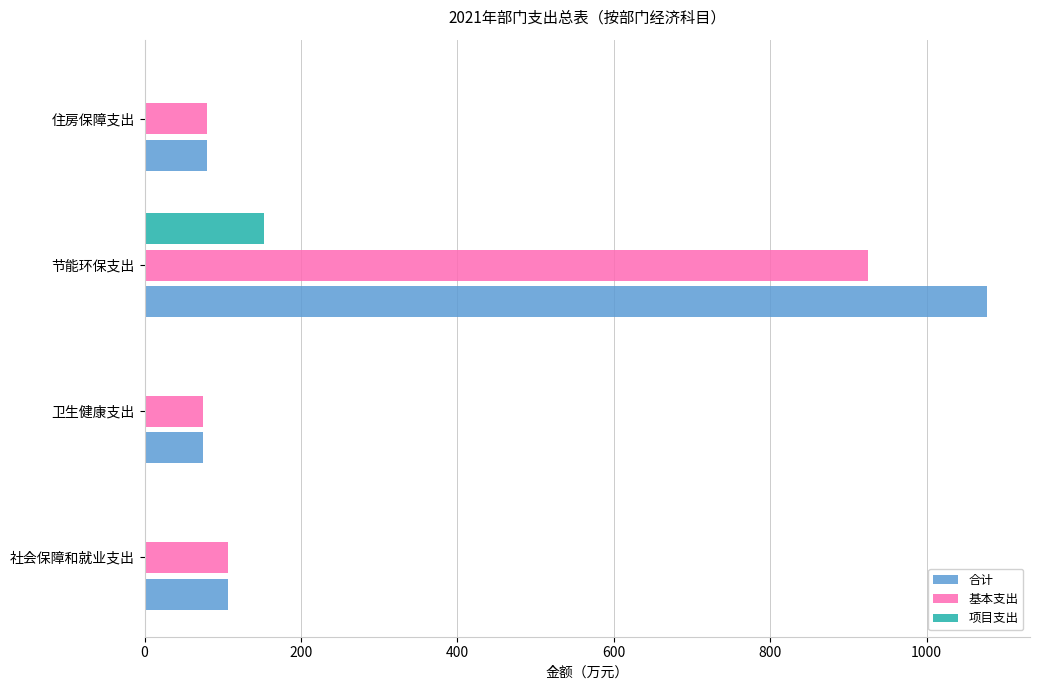

At which label is 基本支出 closest to 499?

社会保障和就业支出